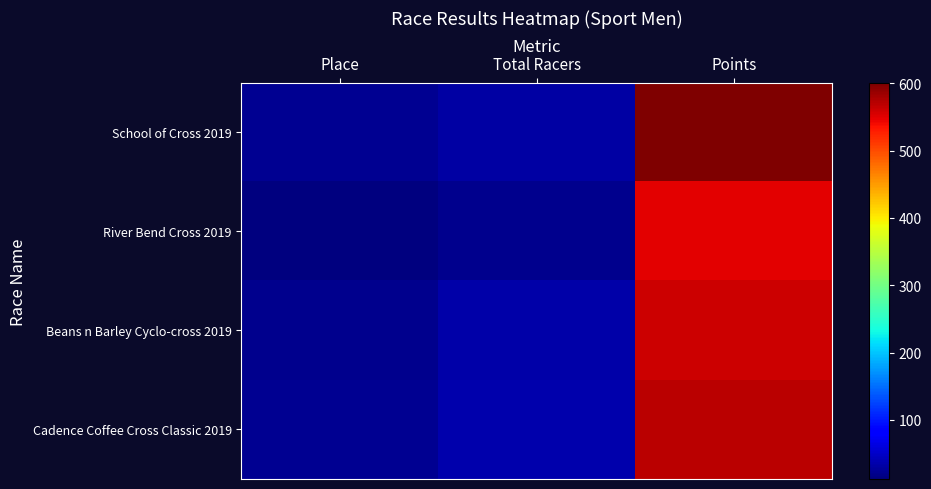

Rank the series at Place from highest to lowest value.

Cadence Coffee Cross Classic 2019, School of Cross 2019, Beans n Barley Cyclo-cross 2019, River Bend Cross 2019